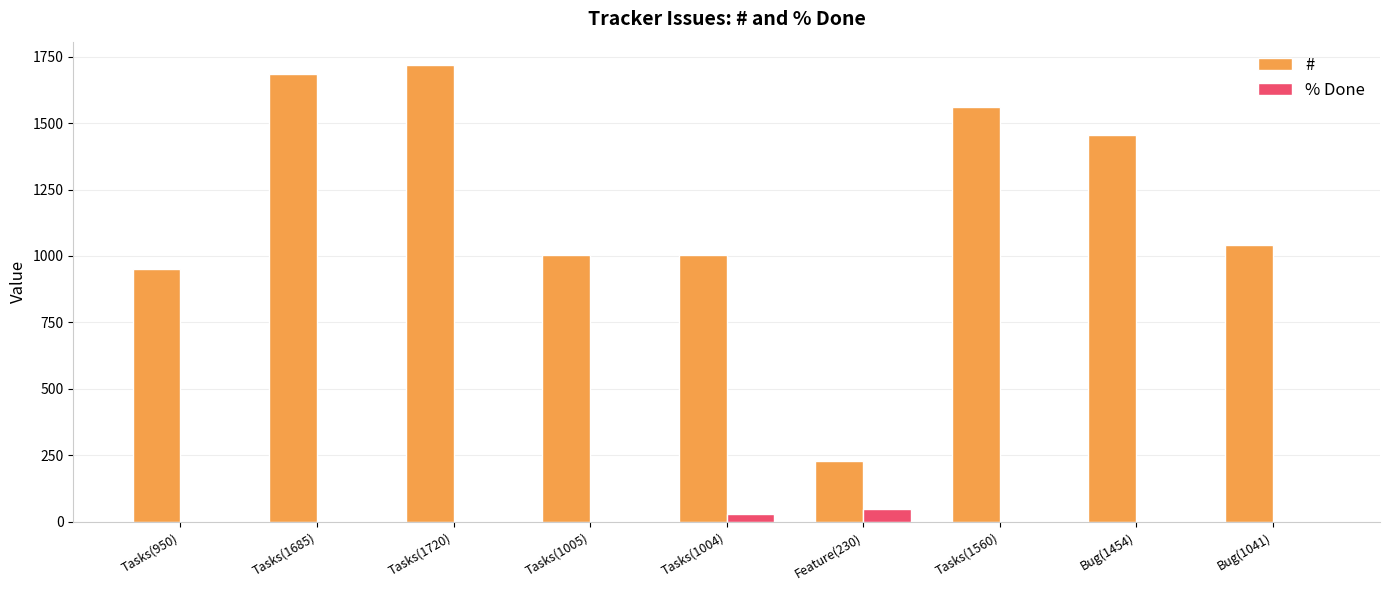

At which category is the sum across all series the highest?

Tasks(1720)